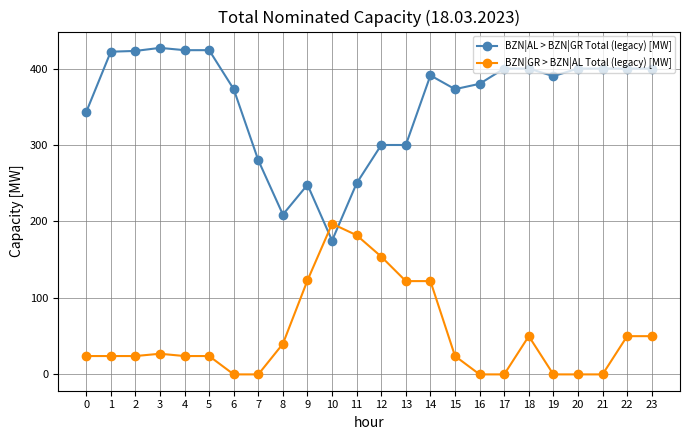

True or false: BZN|GR > BZN|AL Total (legacy) [MW] has more than 1 points higher than both neighbors.

True